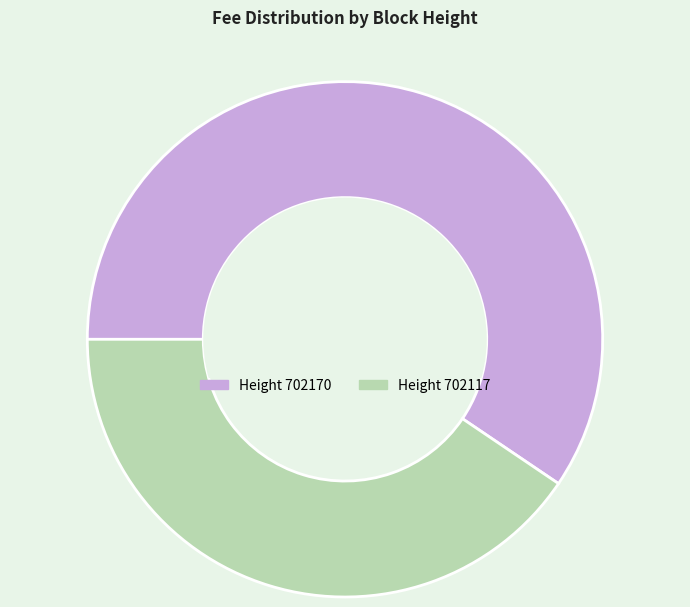

Does any single category account for the majority?

Yes